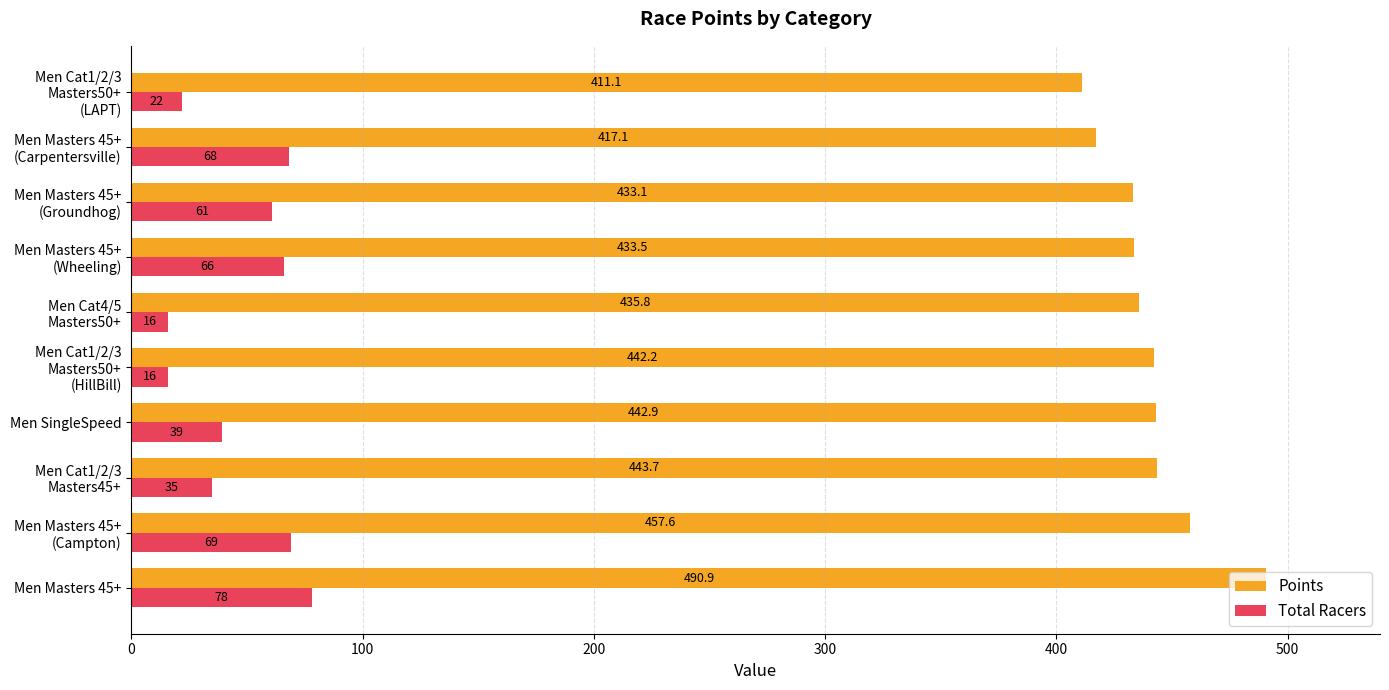

At which category is the sum across all series the highest?

Men Masters 45+